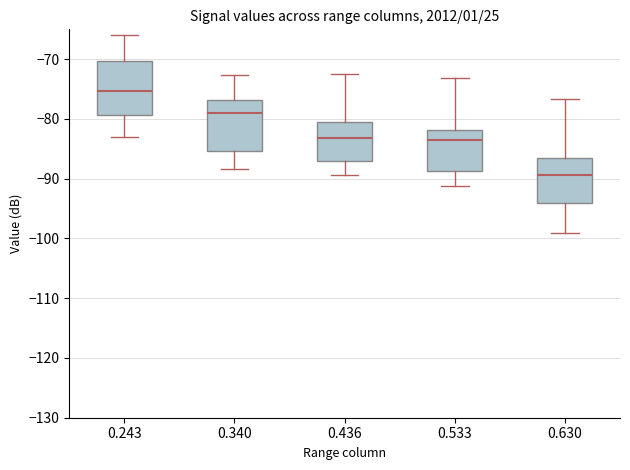

Where does the upper whisker of the box at x = 0.436 end on the y-axis? The values are not printed on the chart, so give them approximately, as read against the axis.

-72